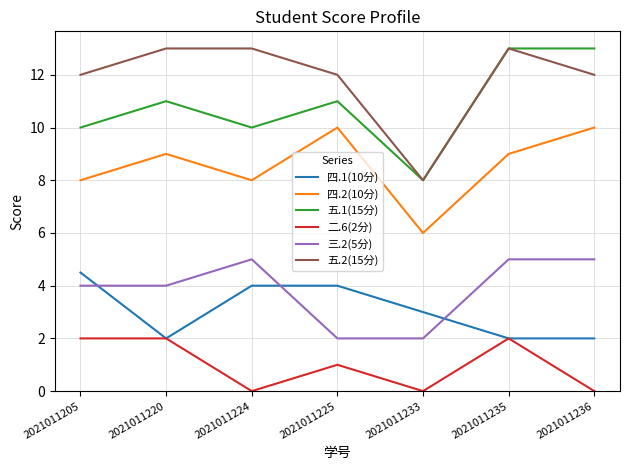

Reading left to right, transcribe all the data shown in this chart.

四.1(10分): 4.5	2.0	4.0	4.0	3.0	2.0	2.0
四.2(10分): 8.0	9.0	8.0	10.0	6.0	9.0	10.0
五.1(15分): 10.0	11.0	10.0	11.0	8.0	13.0	13.0
二.6(2分): 2.0	2.0	0.0	1.0	0.0	2.0	0.0
三.2(5分): 4.0	4.0	5.0	2.0	2.0	5.0	5.0
五.2(15分): 12.0	13.0	13.0	12.0	8.0	13.0	12.0